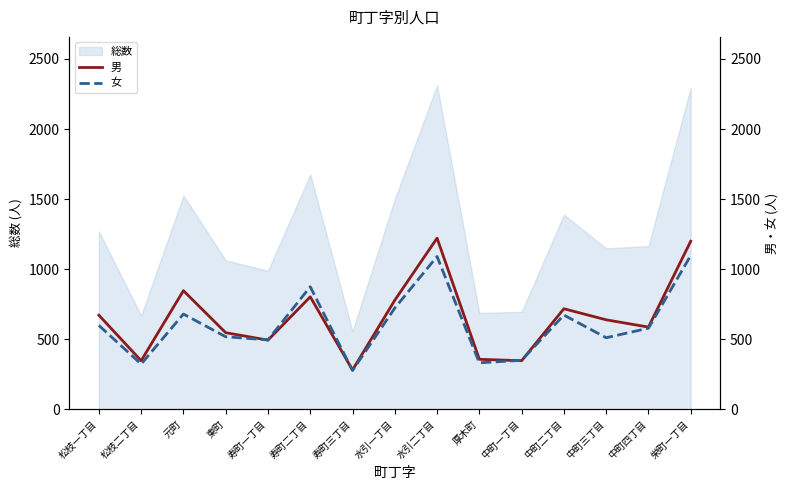

Which category has the highest value across all series?

水引二丁目